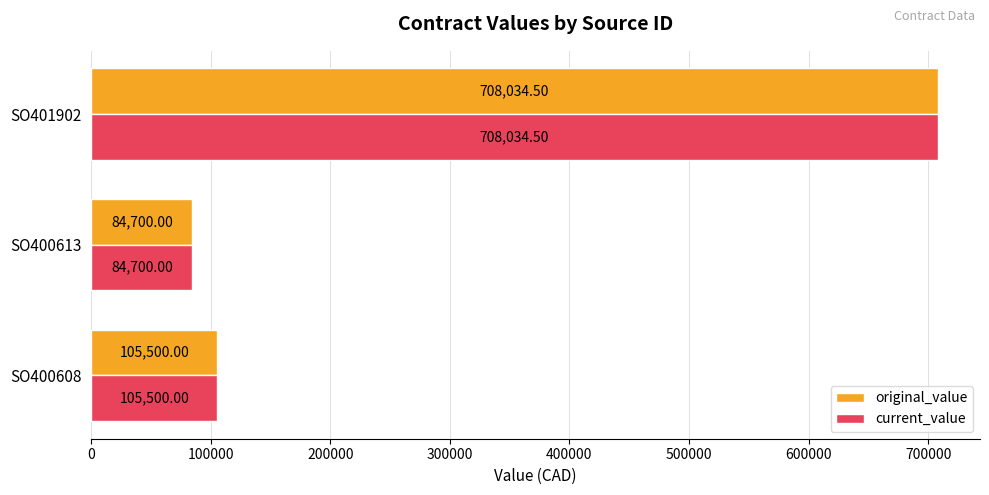

What is the average value of the current_value series?

299411.5